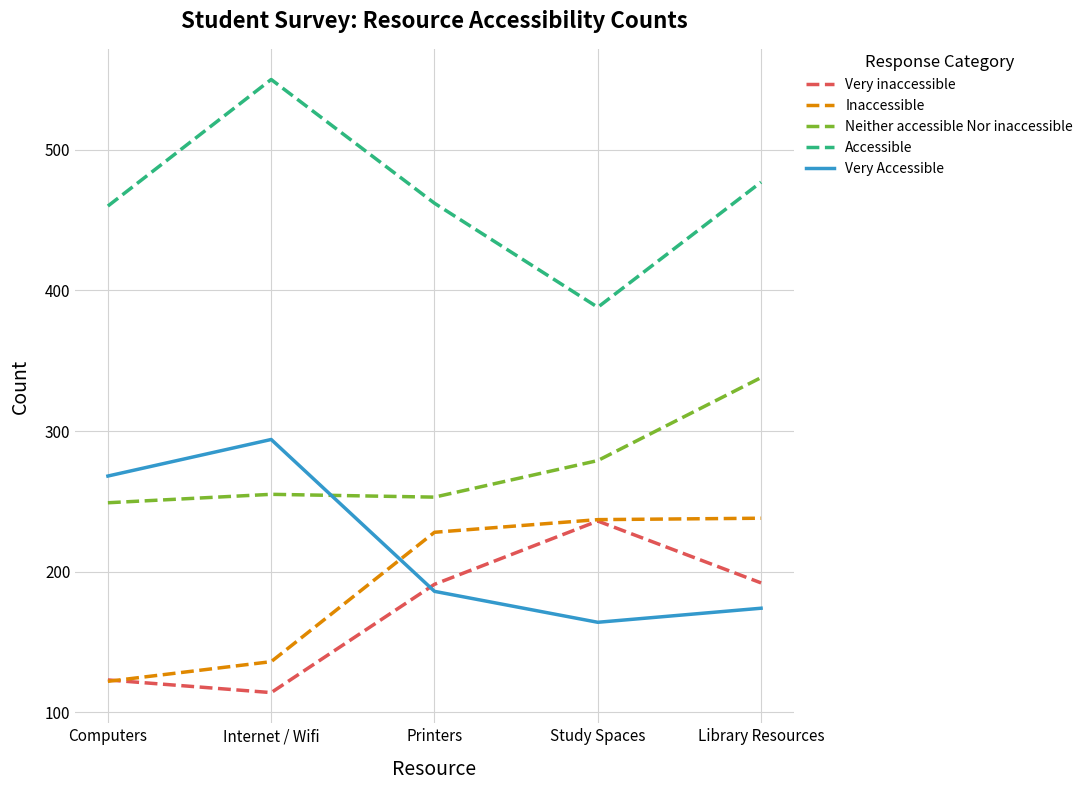

True or false: Accessible has more than 1 points higher than both neighbors.

False